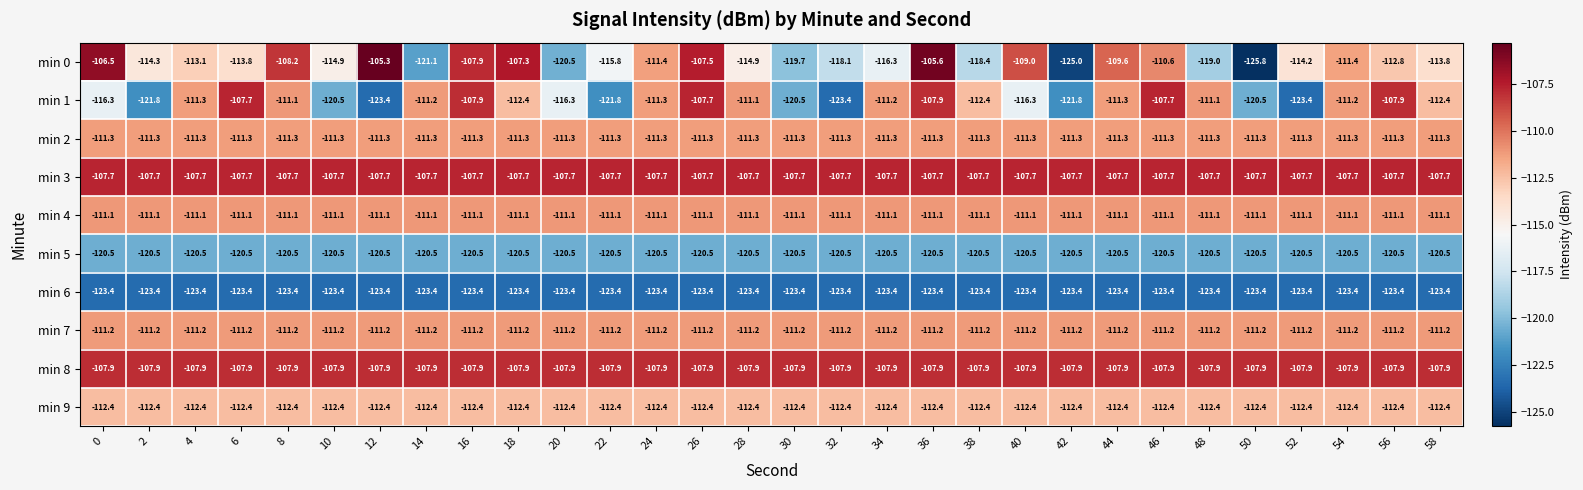

Which series has the widest spread of values?

min 0